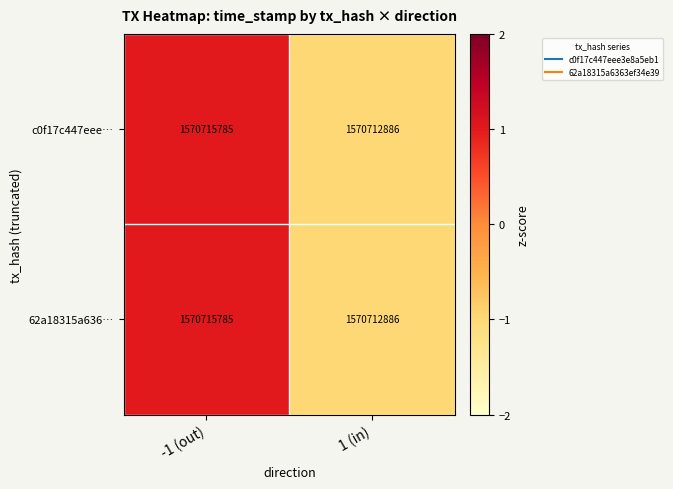

How many data points in 62a18315a636… are less than 1570715785?

1